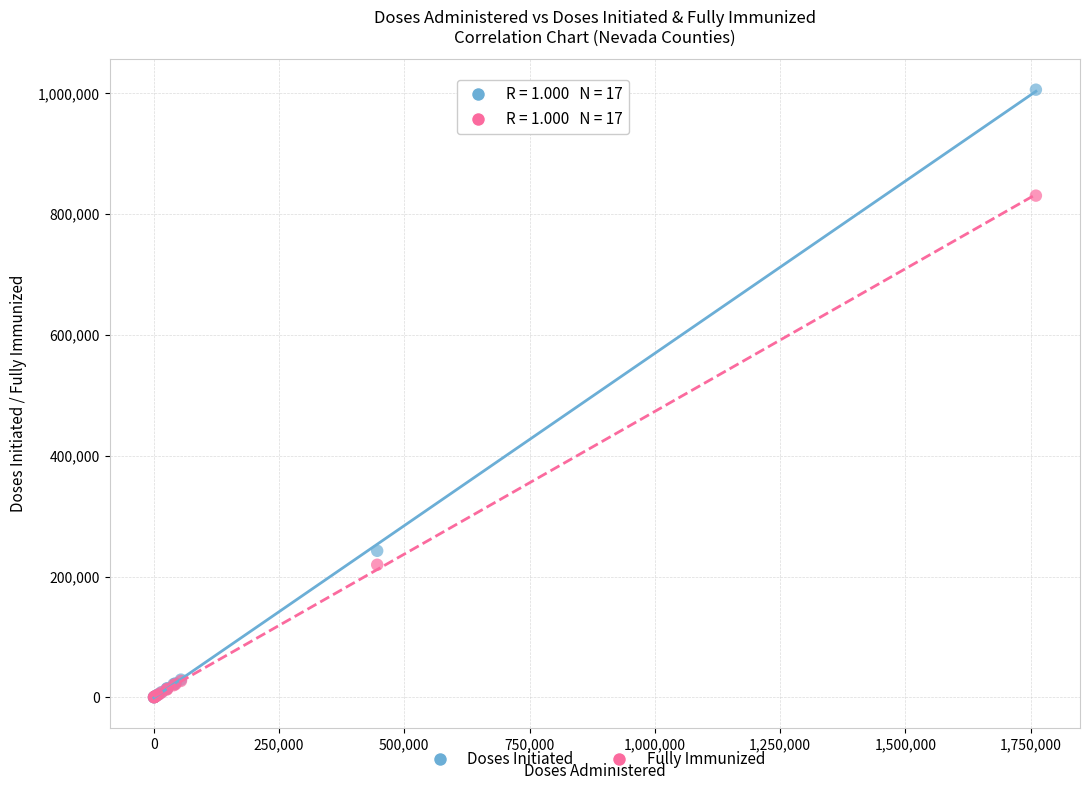

In the Fully Immunized series, what Y value is closest to 415465?

219625